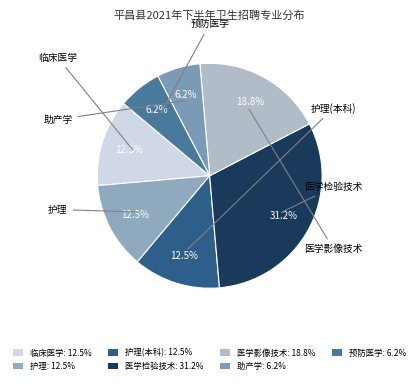

To the nearest percent, what portion does 医学检验技术 represent?

31%